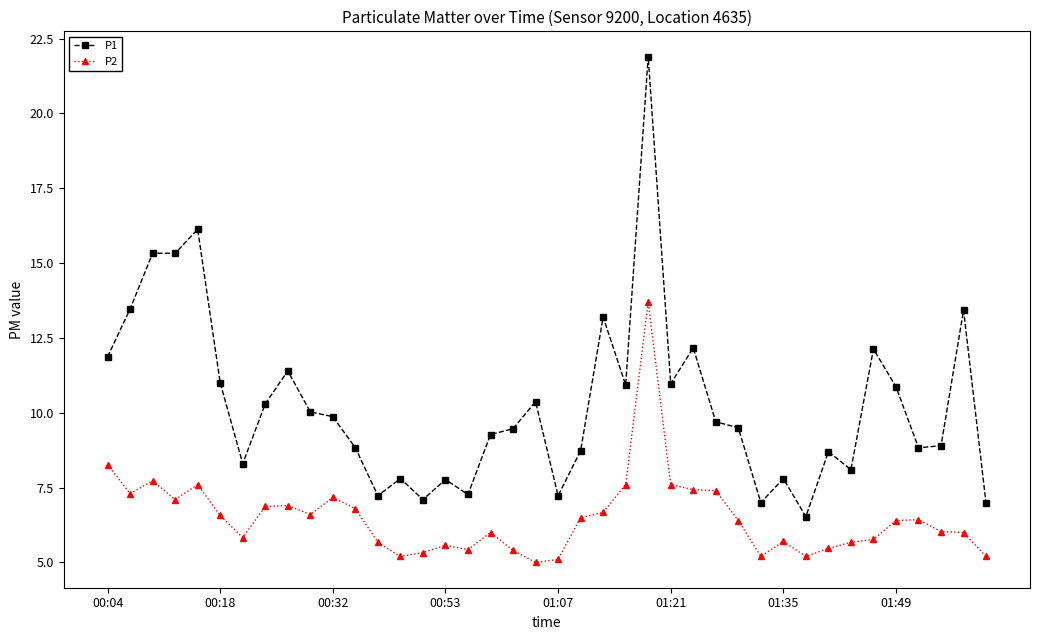

Rank the series by their average value, from highest to lowest.

P1, P2